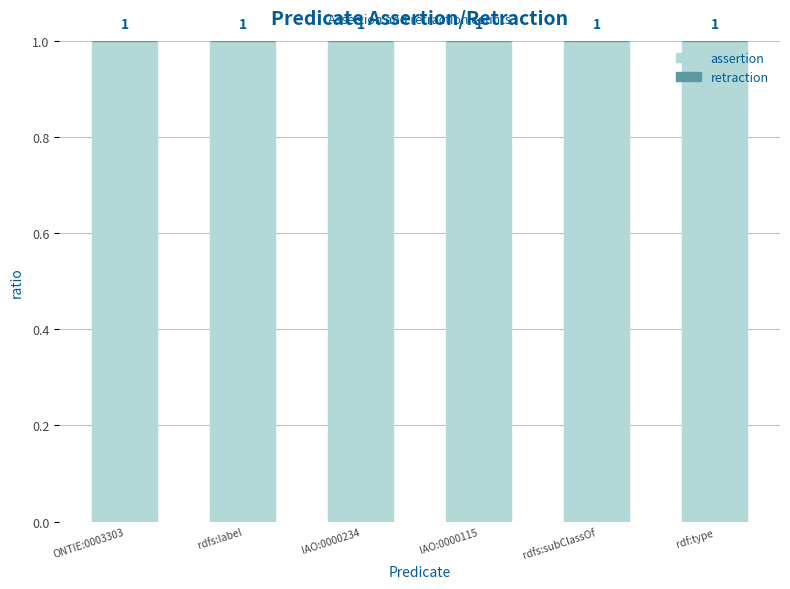

How many categories are shown in the chart?

6